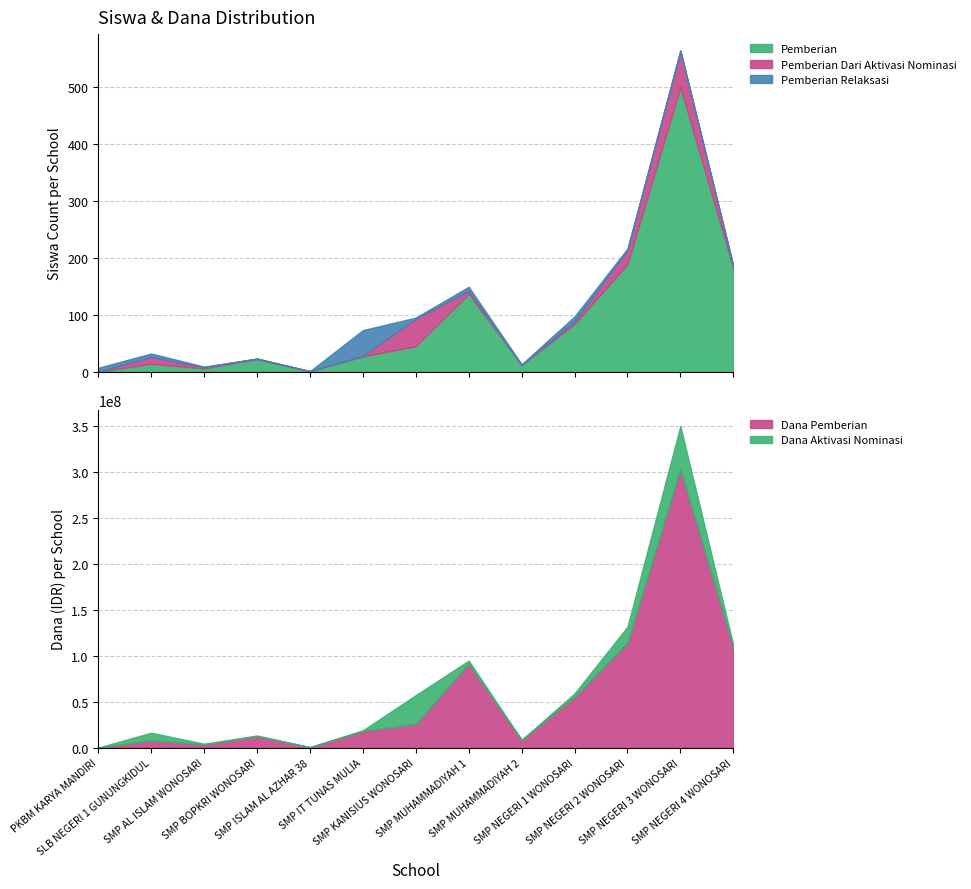

Is the value of Dana Aktivasi Nominasi at SMP NEGERI 4 WONOSARI greater than the value of Pemberian Relaksasi at SMP NEGERI 4 WONOSARI?

Yes